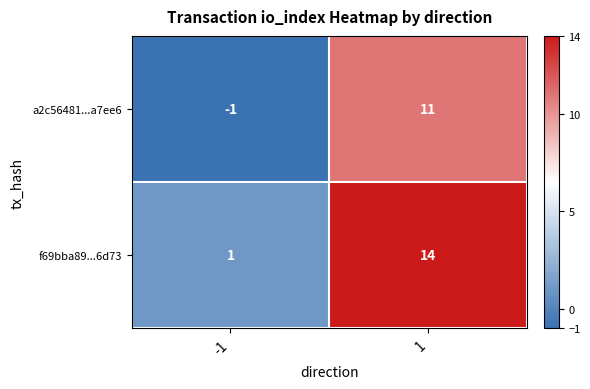

How many series are shown in this chart?

2